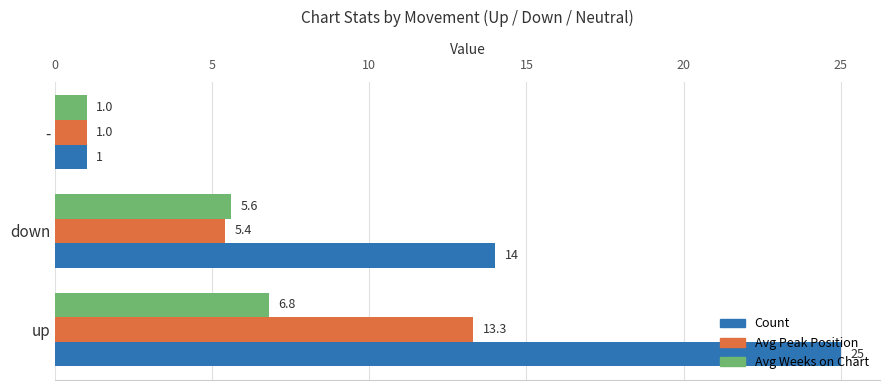

What is the difference between the Avg Peak Position values at - and down?

4.4